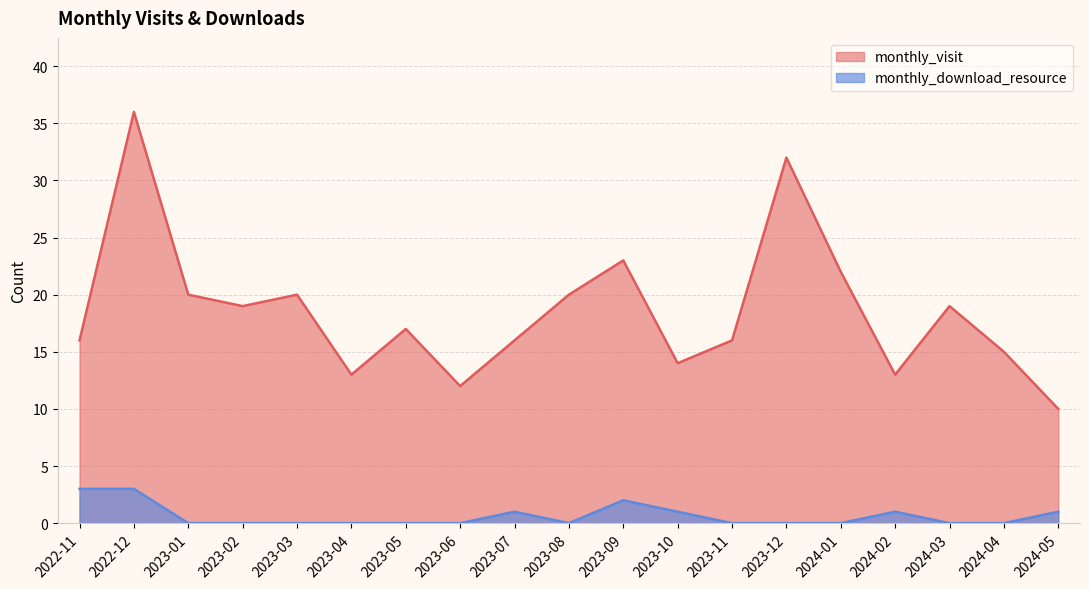

How many monthly_download_resource values are between 0 and 1?

16